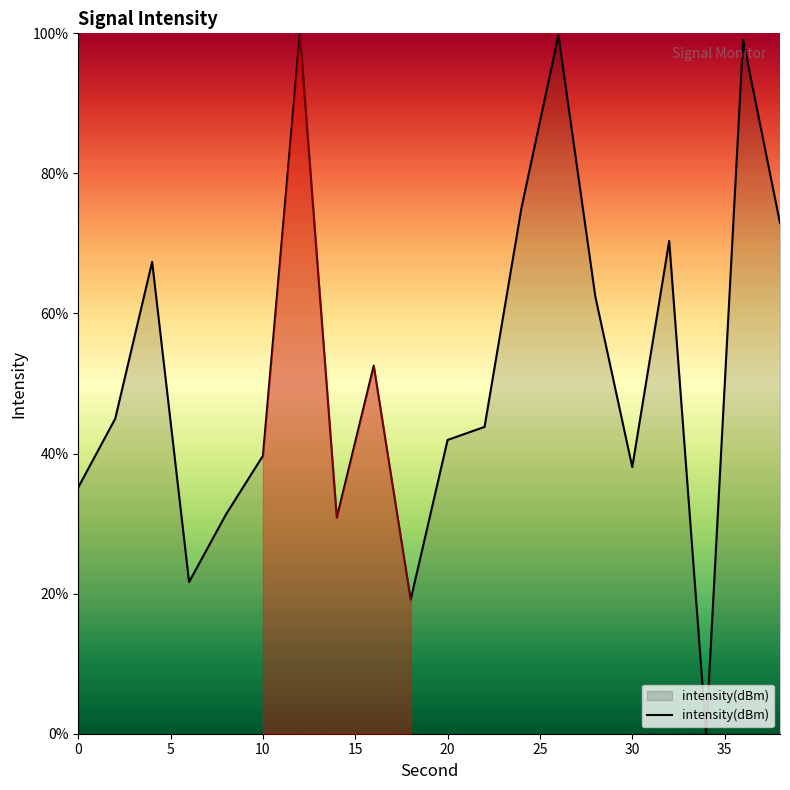

What is the difference between the maximum and minimum values?

100.0